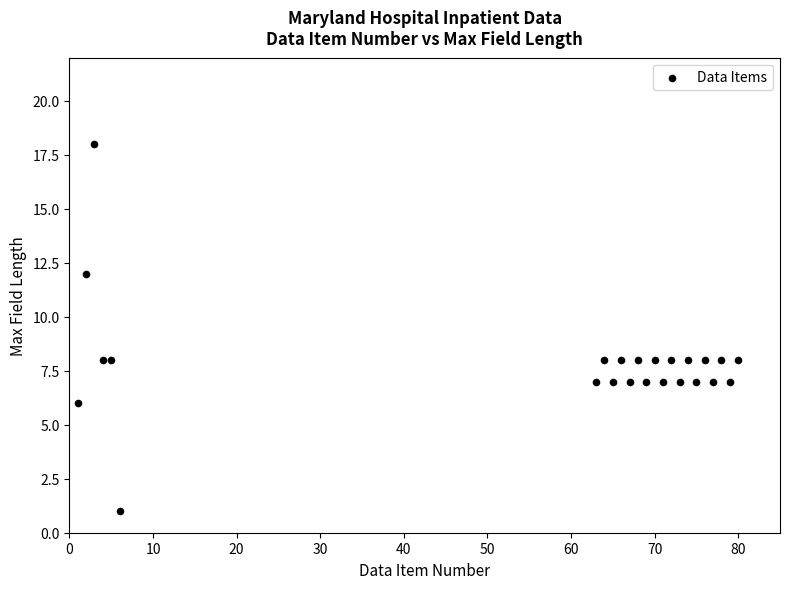

What is the range of X values (max minus min)?

79